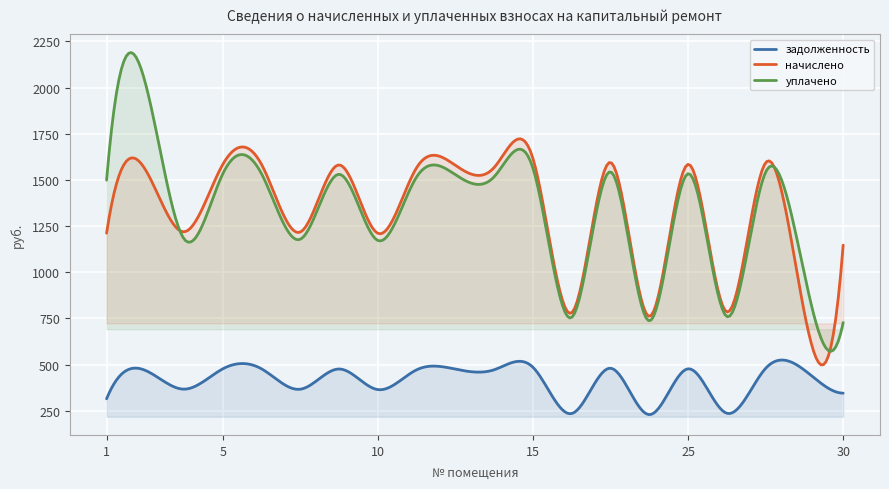

In задолженность, how many points are lower than both neighbors (excluding endpoints)?

7